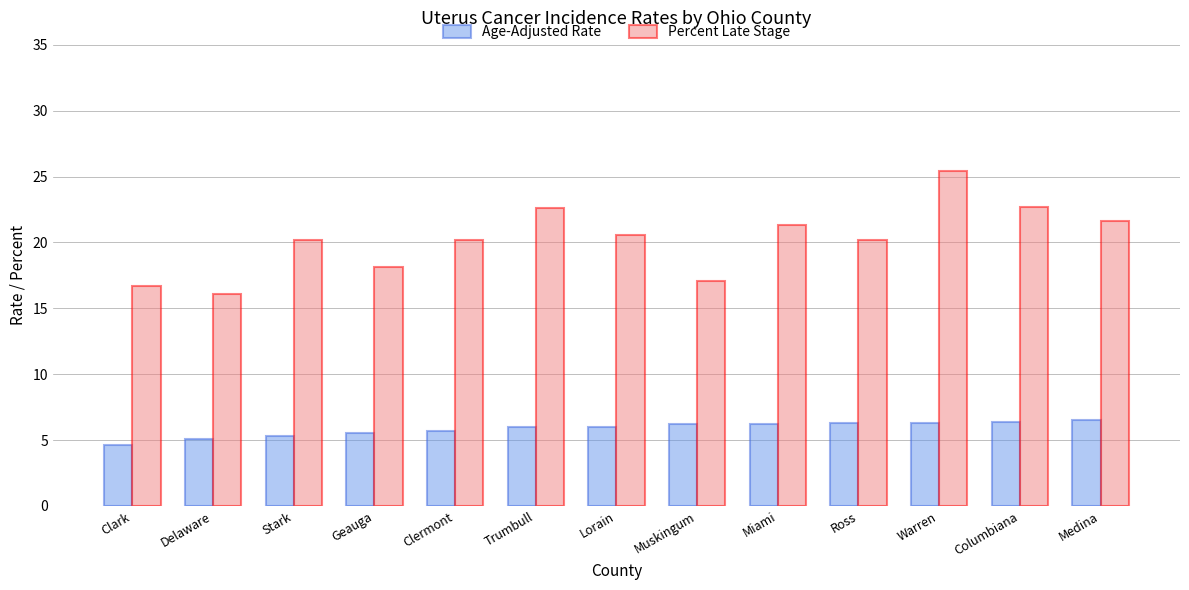

What is the difference between the highest and lowest values at Clermont?

14.5